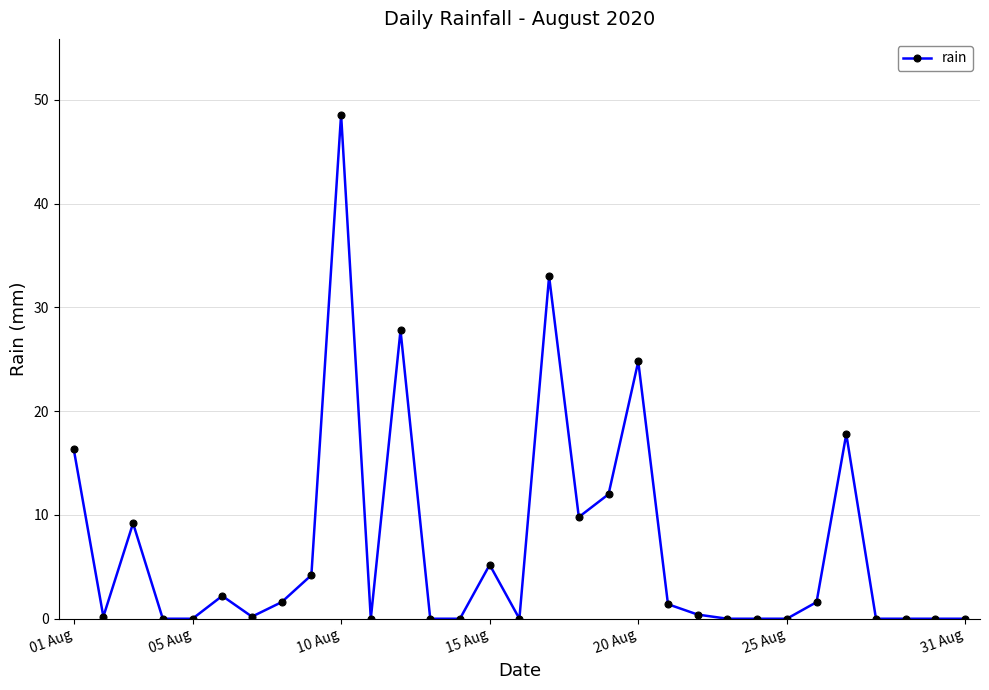

True or false: the data has more than 0 interior local peaks.

True